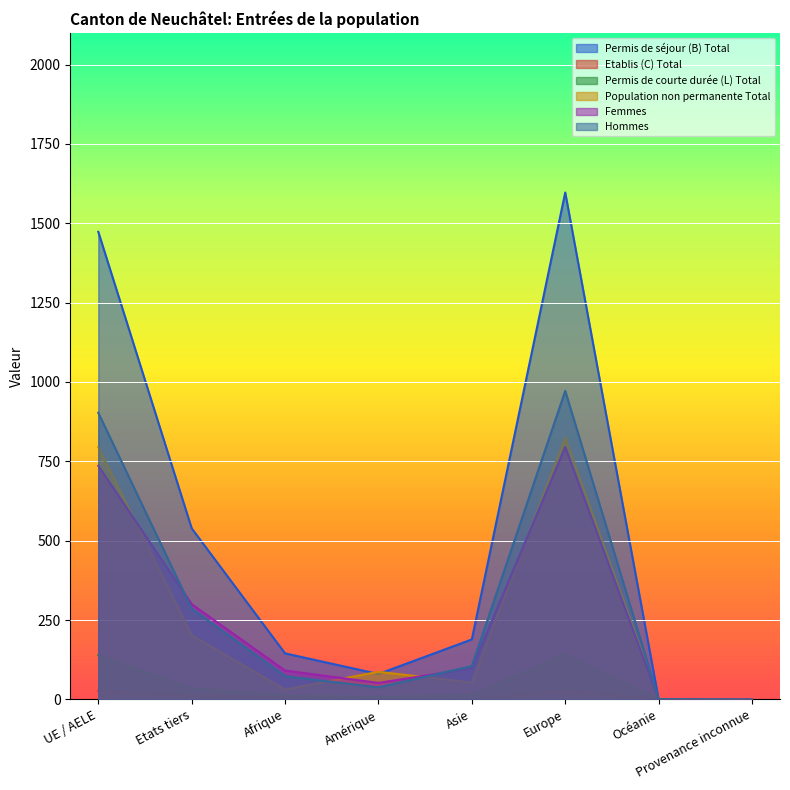

What is the average value of the Permis de séjour (B) Total series?

503